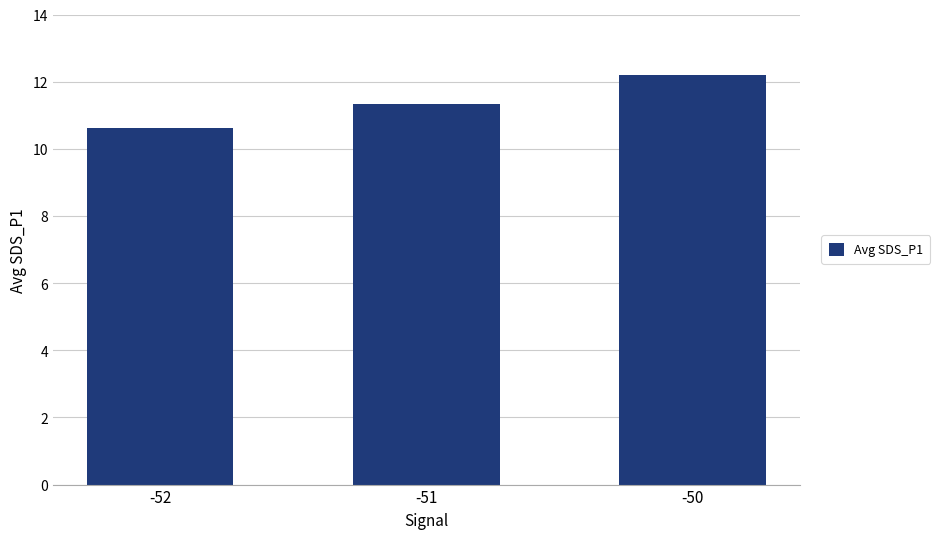

What is the approximate value at -50?

12.2